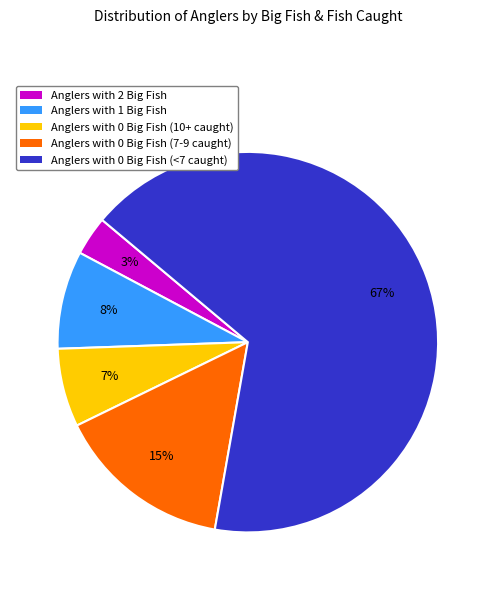

Is there any slice that represents more than half of the pie?

Yes